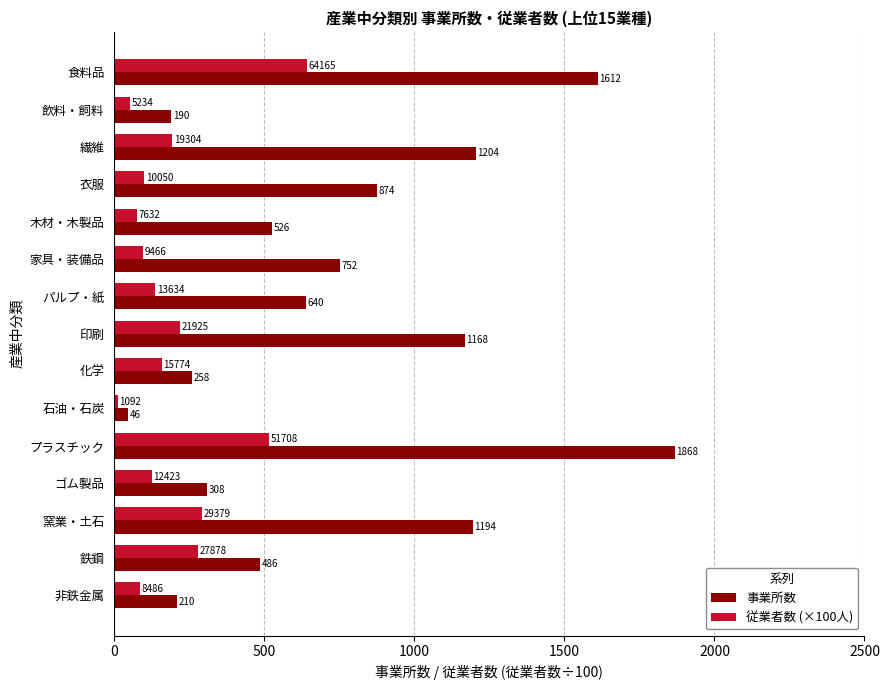

Which series has the largest range (max minus min)?

事業所数